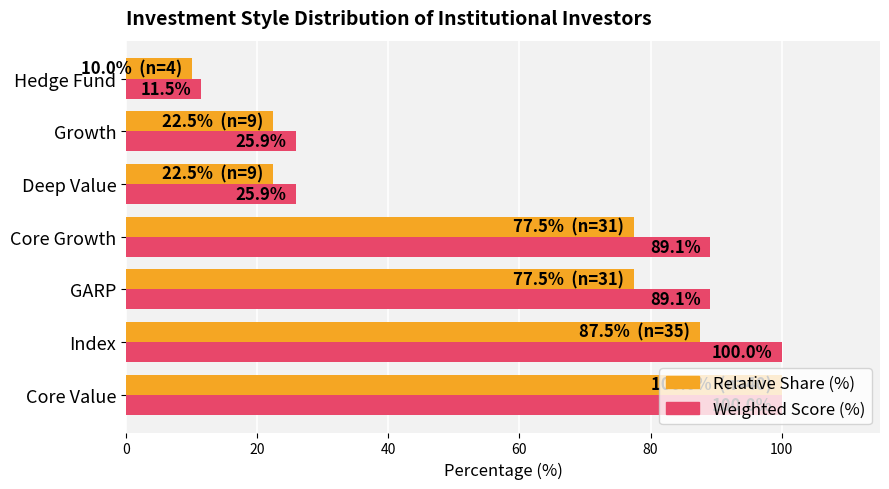

What is the greatest value displayed?

100.0